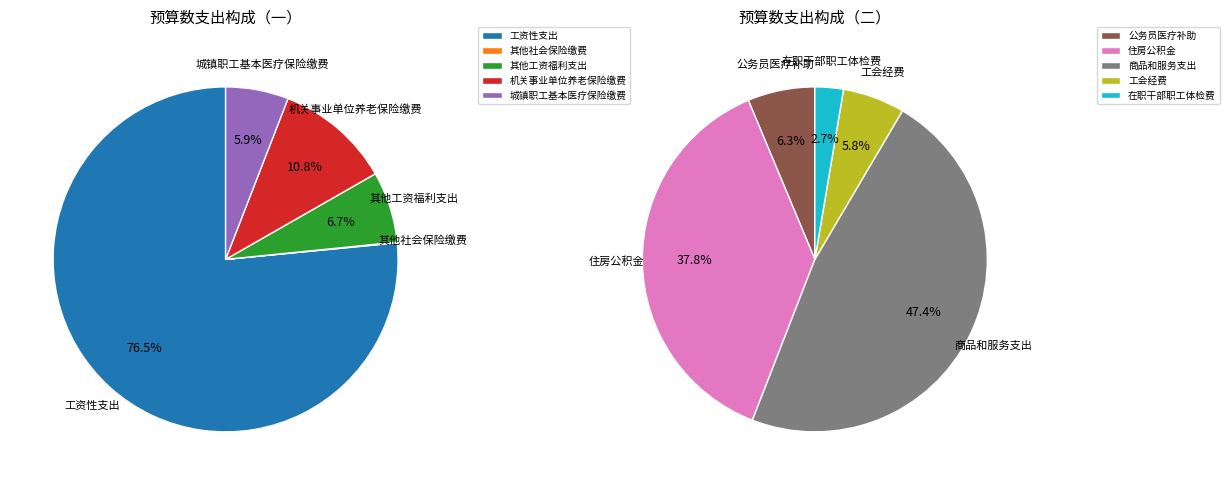

Which slice is the smallest?

其他社会保险缴费